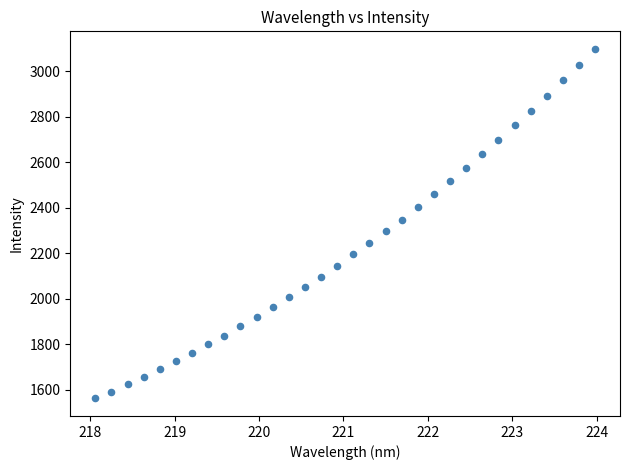

What is the range of Y values (max minus min)?

1537.0